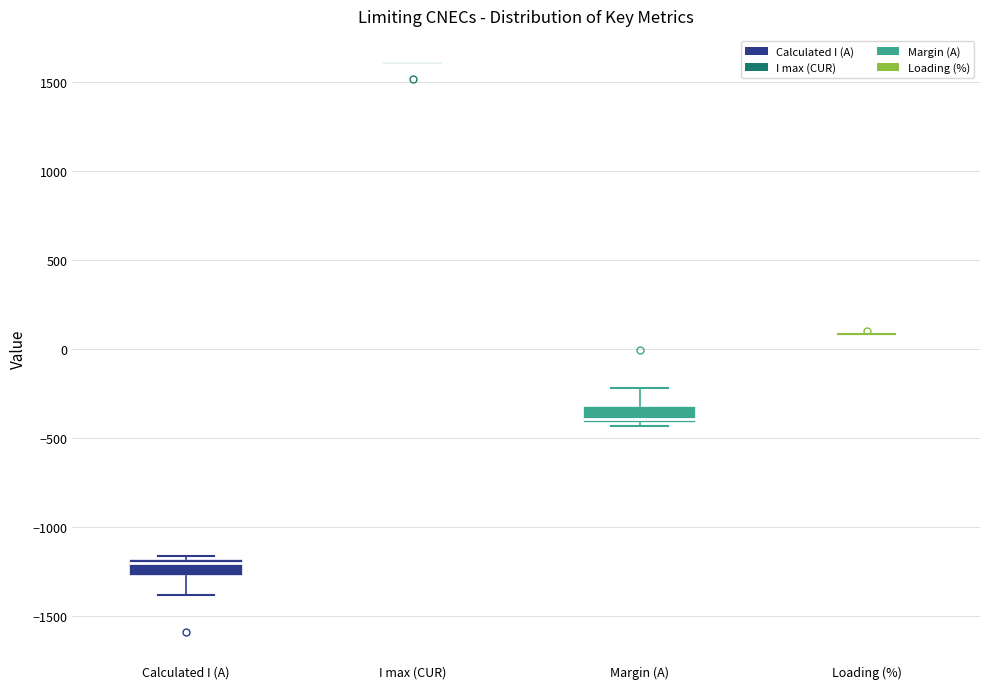

Reading left to right, transcribe this box plot: for each box, give where its median line is, the range the box spans, and where its two whiskers end, as read against the y-axis. The values are not printed on the chart, so give them approximately, as read against the axis.

Calculated I (A): median -1200 (just below the box's upper edge), box -1300 to -1200, whiskers -1400 to -1150
I max (CUR): box collapsed to a line at 1600, whiskers 1600 to 1600
Margin (A): median -400 (just above the box's lower edge), box -400 to -300, whiskers -450 to -200
Loading (%): box collapsed to a line at 100, whiskers 50 to 100